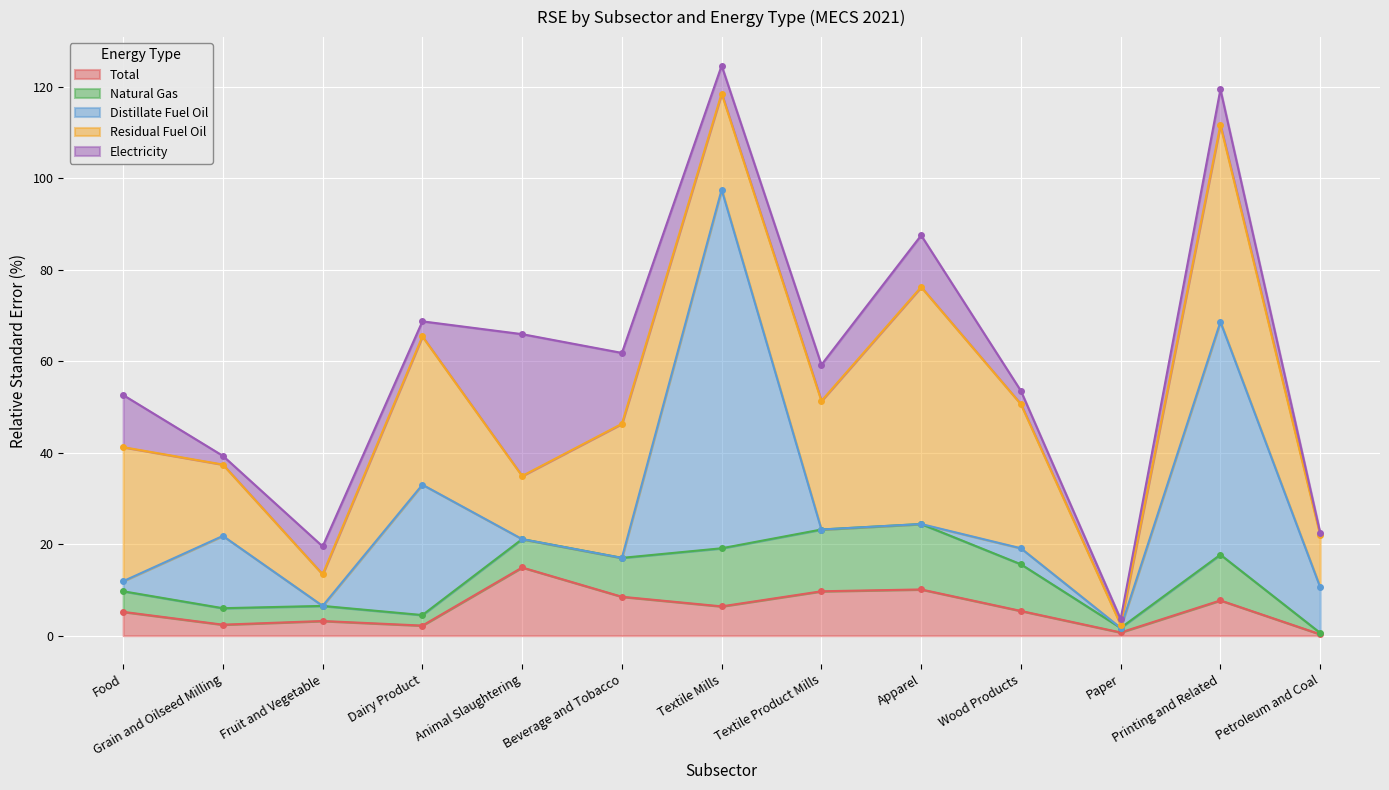

Is it true that Distillate Fuel Oil equals 87.7 at Printing and Related?

False